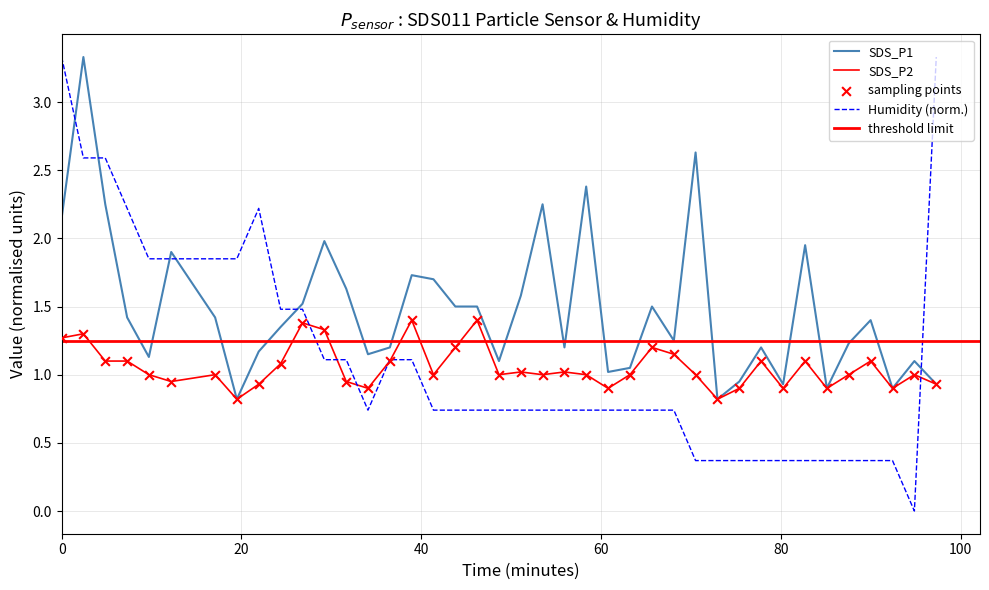

At how many categories does at least one series exceed 0?

40